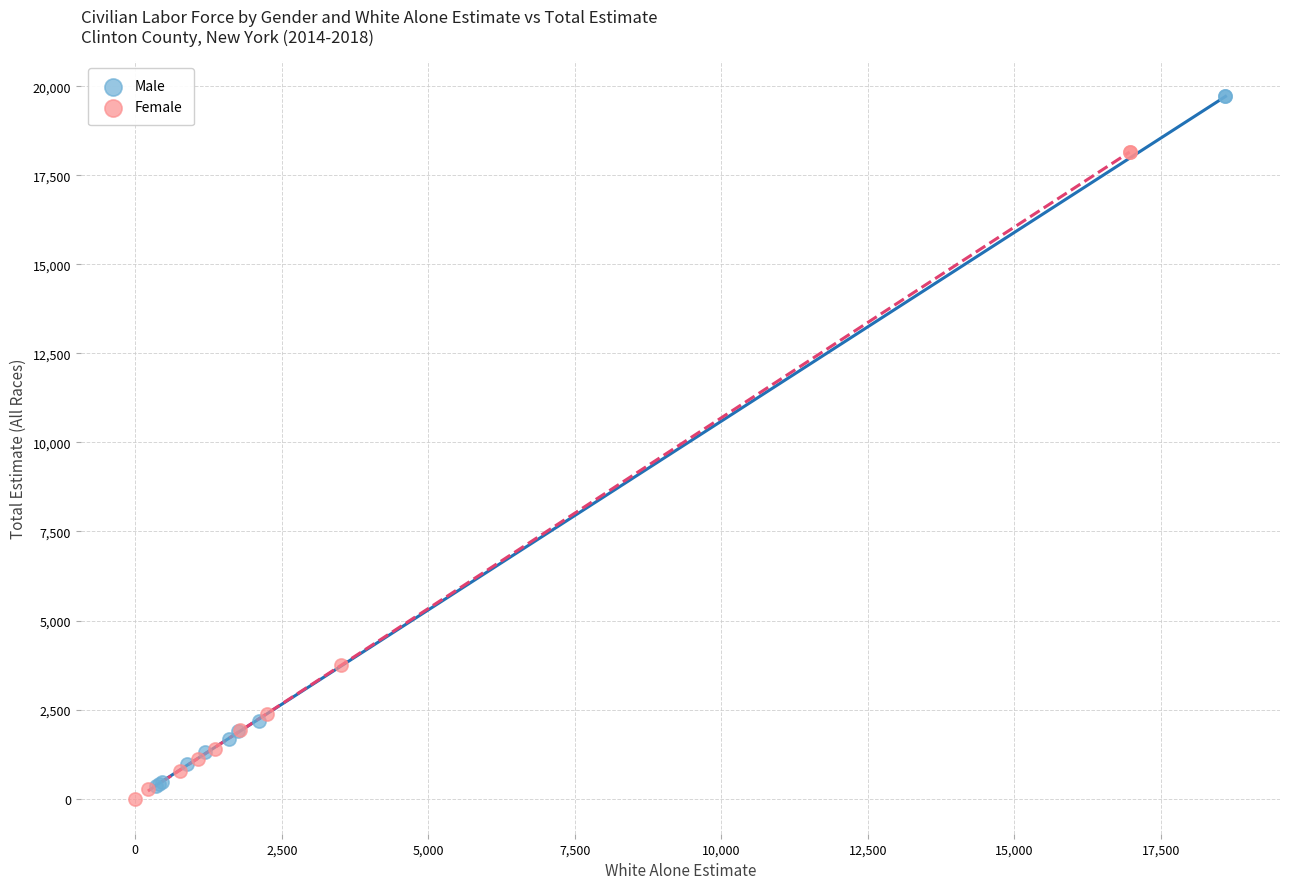

What are all the series names shown in the legend?

Male, Female